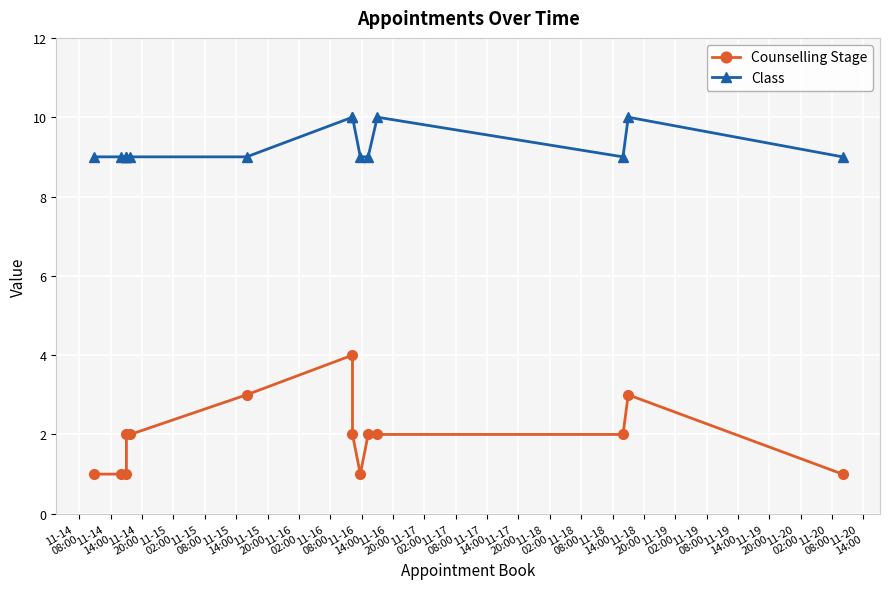

How many distinct data groups are displayed?

2